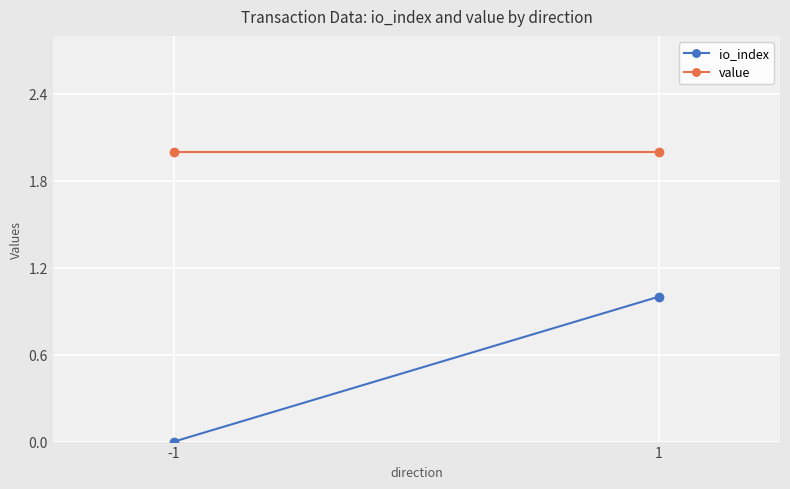

Is the value of value at 1 greater than the value of io_index at 1?

Yes